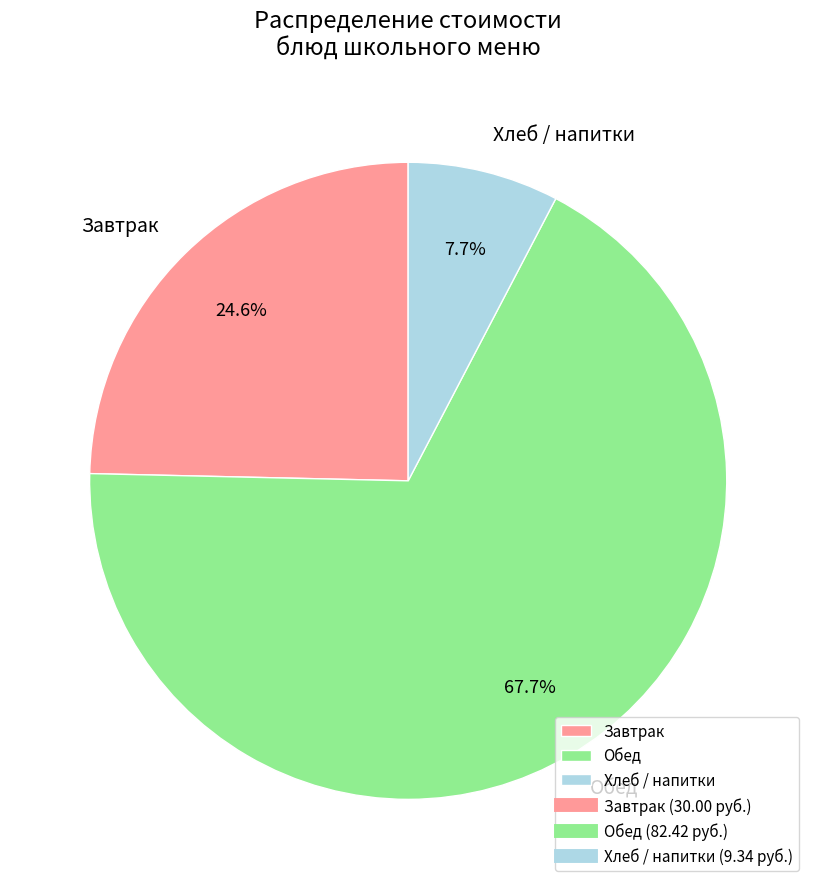

Which slice is the smallest?

Хлеб / напитки